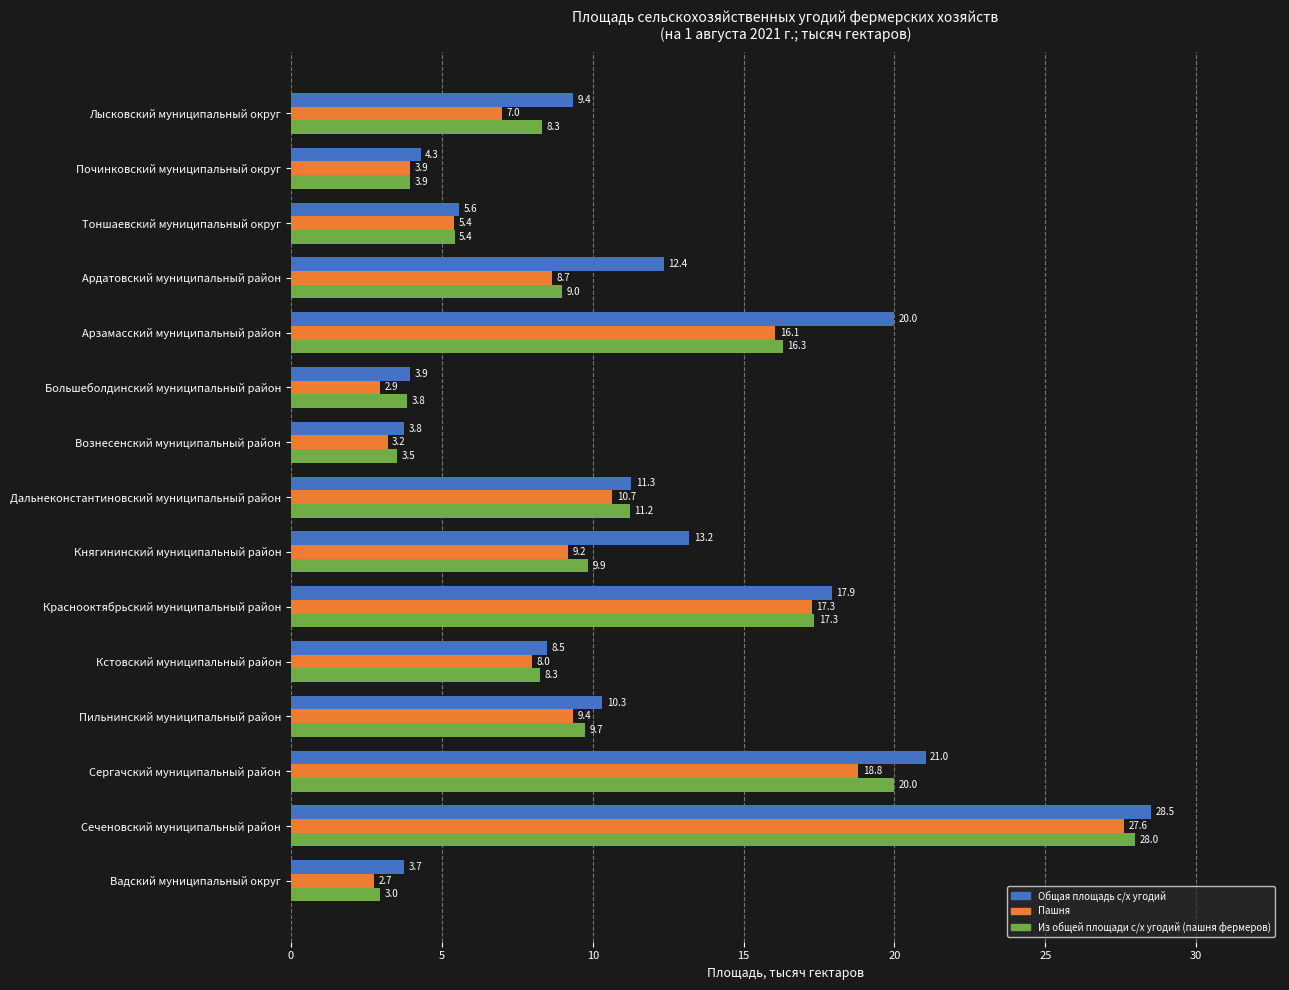

List the series in order of their peak value, highest first.

Общая площадь с/х угодий, Из общей площади с/х угодий (пашня фермеров), Пашня